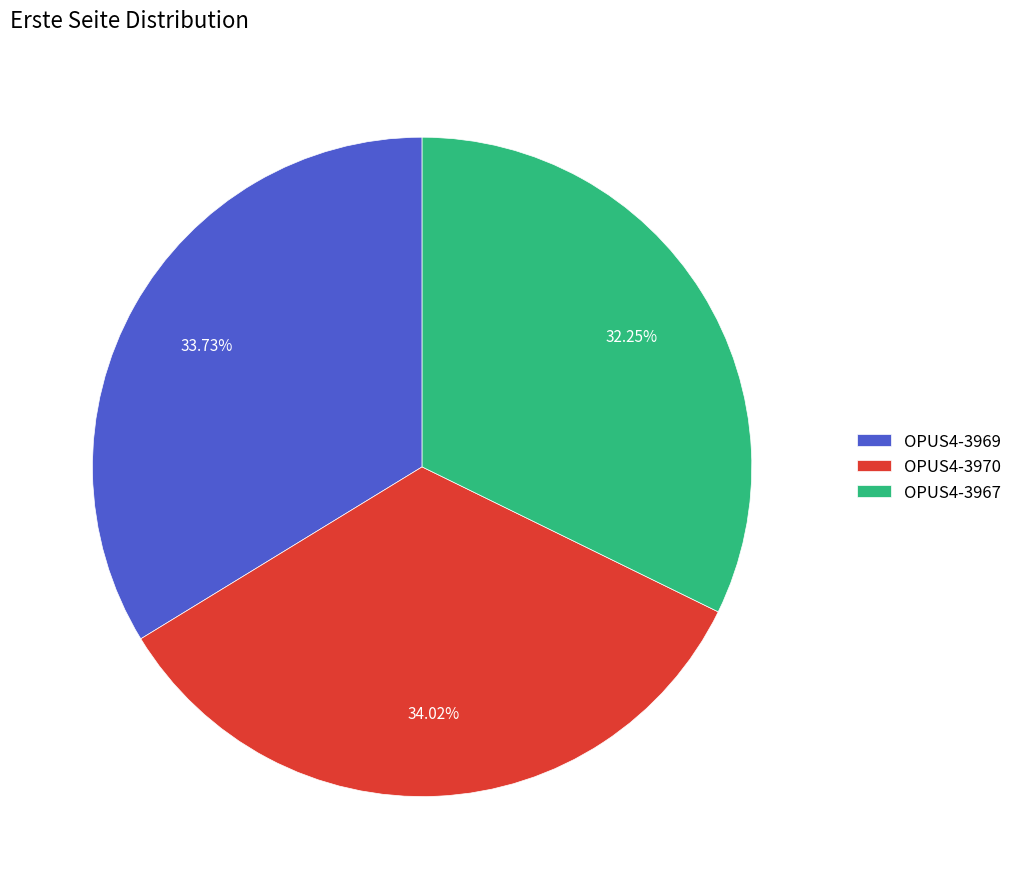

To the nearest percent, what is the difference between the OPUS4-3970 and OPUS4-3967 slice percentages?

2%